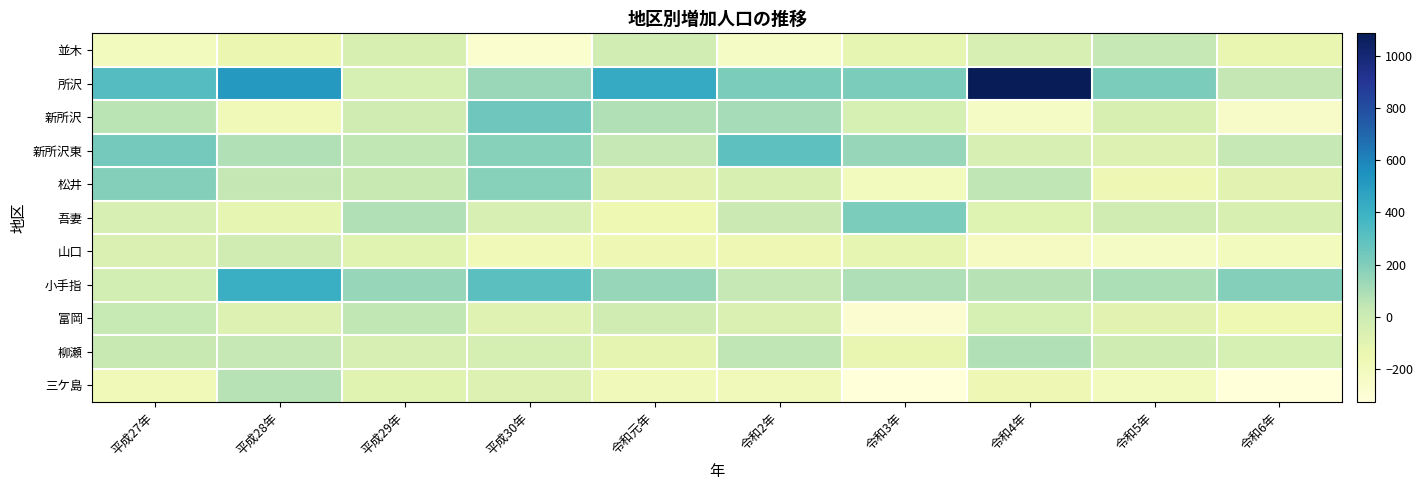

What is the smallest value displayed?

-328